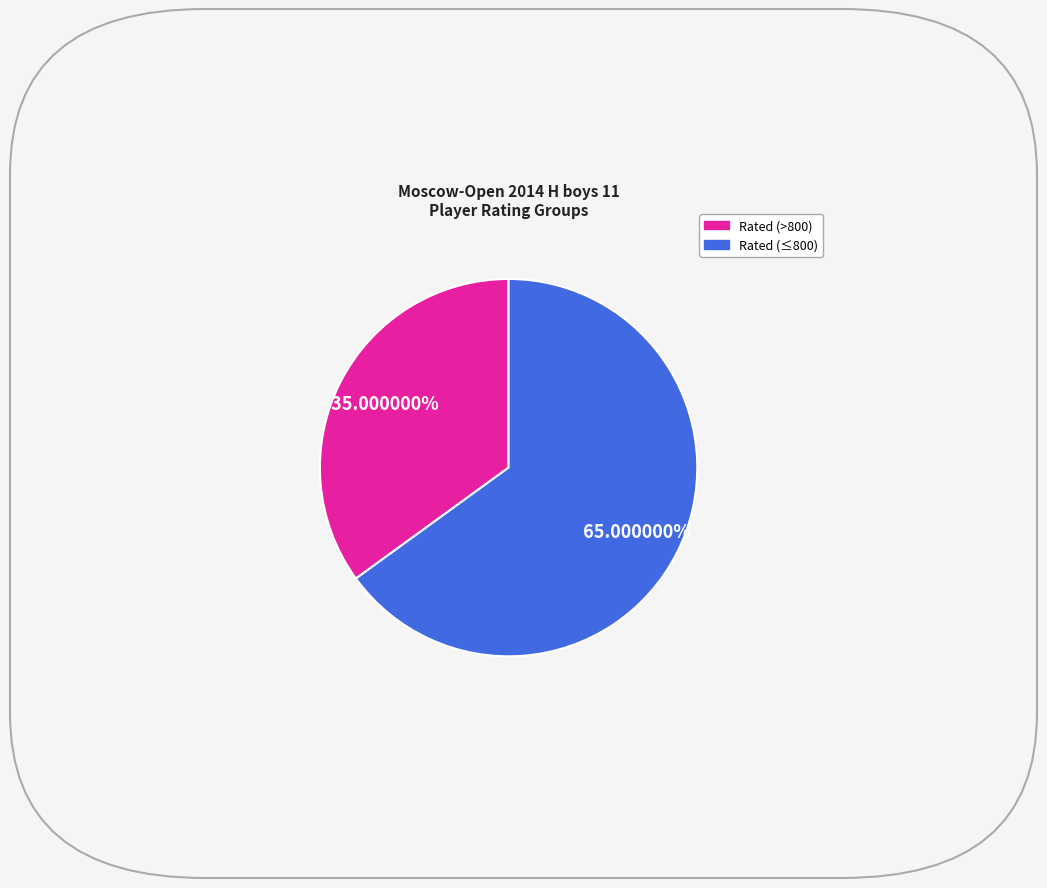

To the nearest percent, what is the difference between the largest and smallest slice percentages?

30%